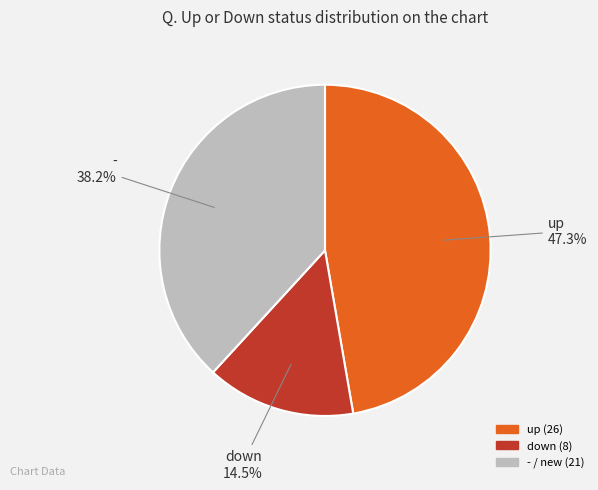

The - slice represents 38% of the pie. True or false?

True